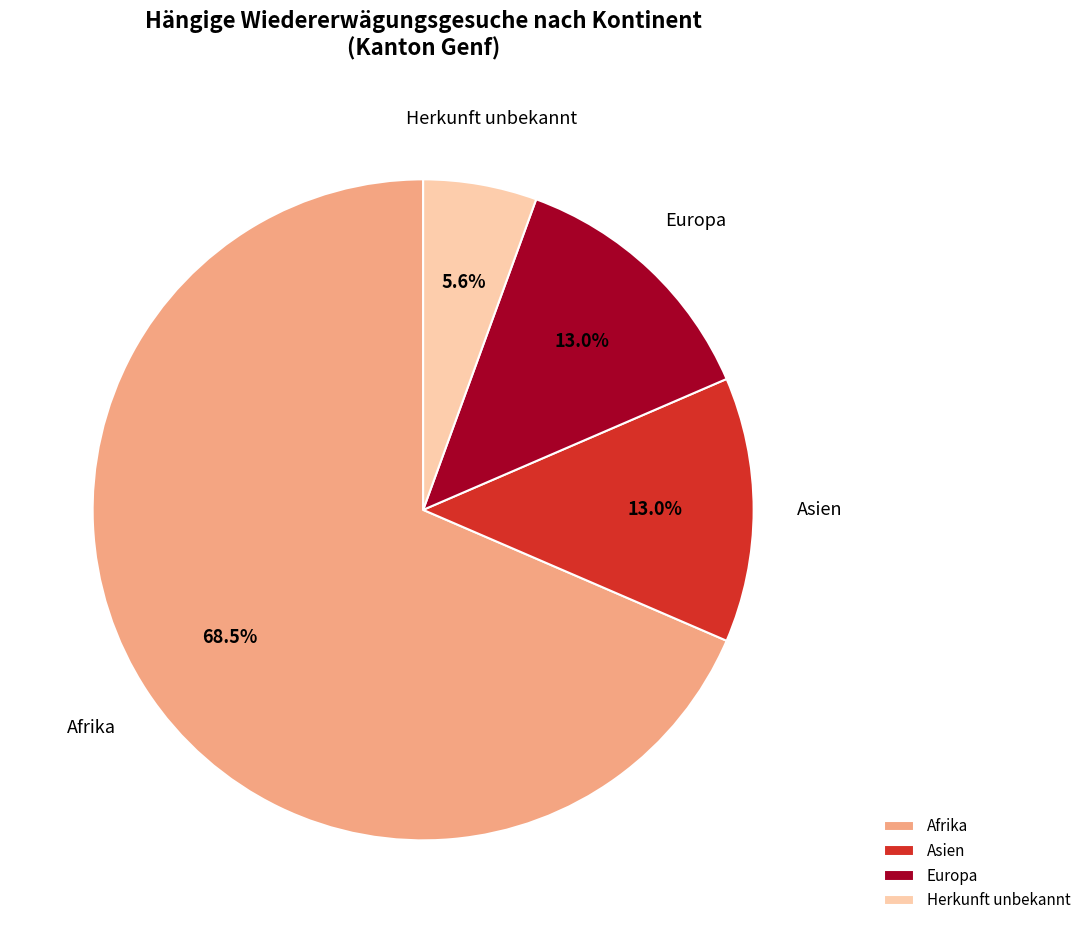

What portion of the pie excludes Europa?

87.0%